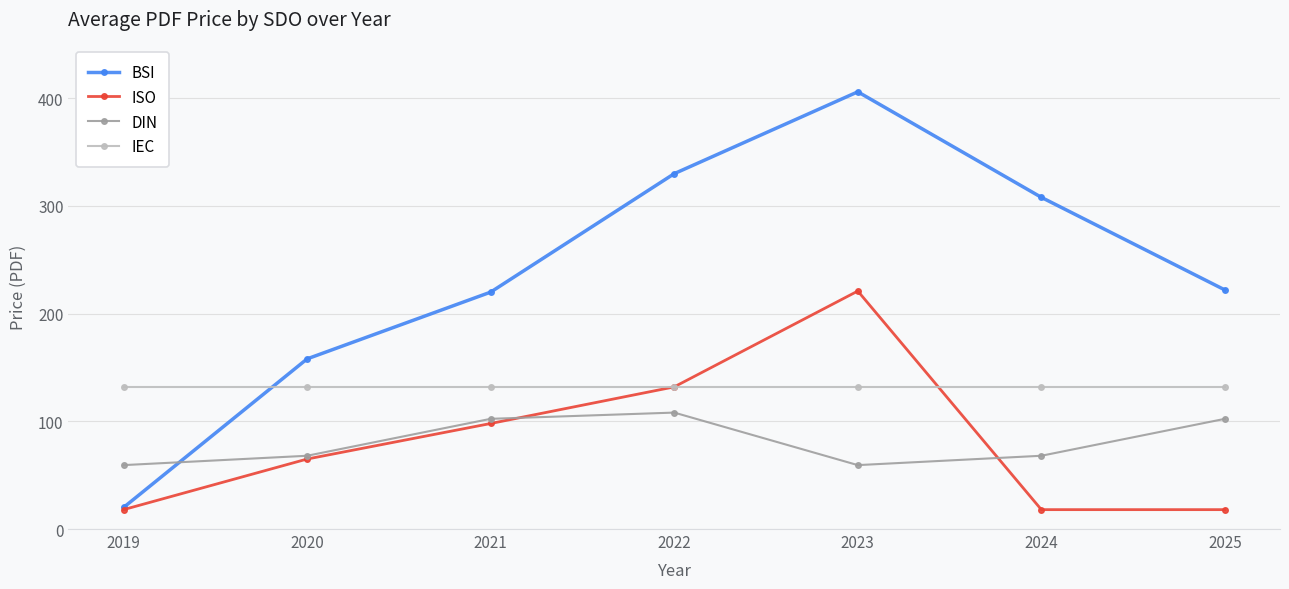

What is the average value of the ISO series?

81.4